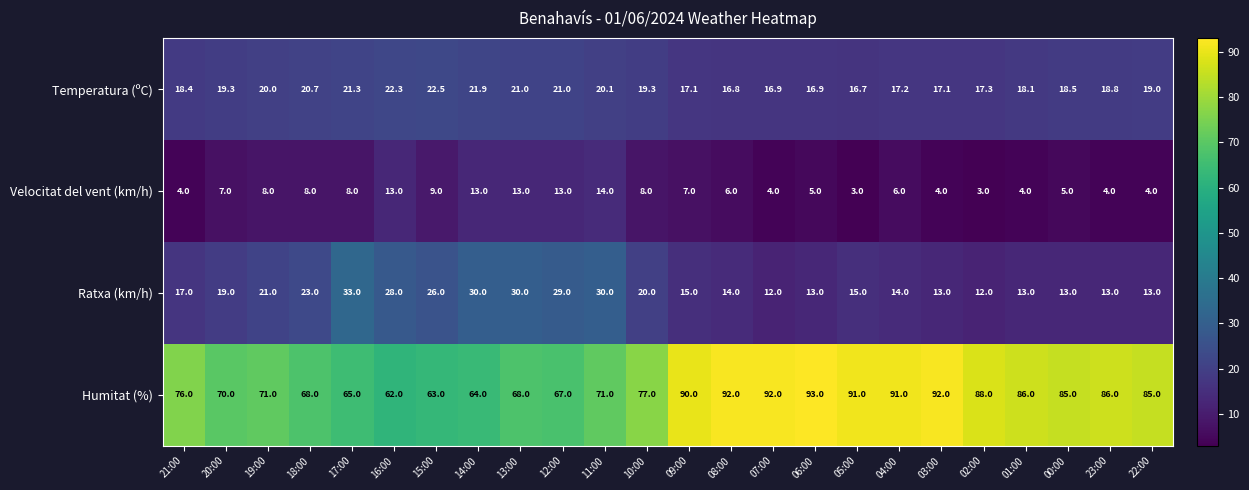

What is the difference between the maximum and second lowest values in the Temperatura (ºC) series?

5.7